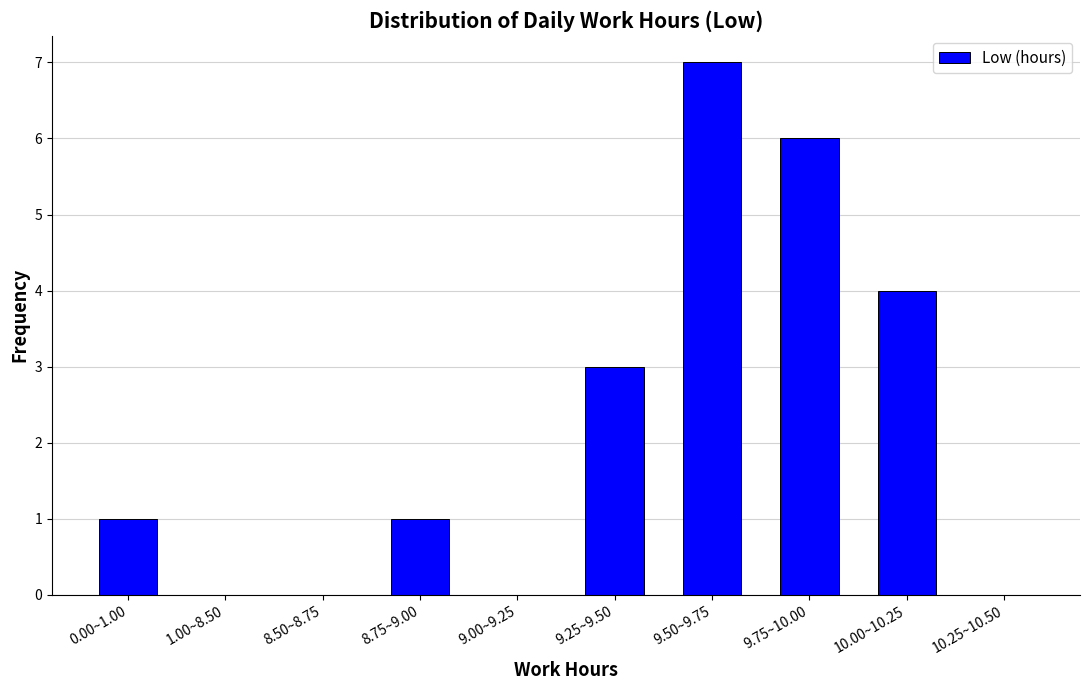

Reading right to left, transcribe all the data shown in this chart.

10.25~10.50=0	10.00~10.25=4	9.75~10.00=6	9.50~9.75=7	9.25~9.50=3	9.00~9.25=0	8.75~9.00=1	8.50~8.75=0	1.00~8.50=0	0.00~1.00=1